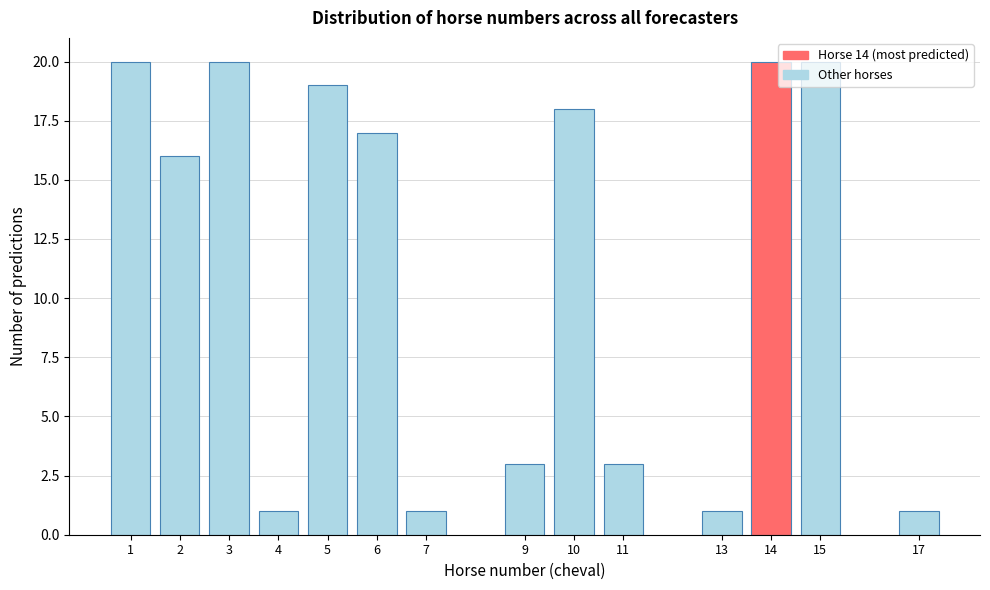

The value at 10 is 10. True or false?

False